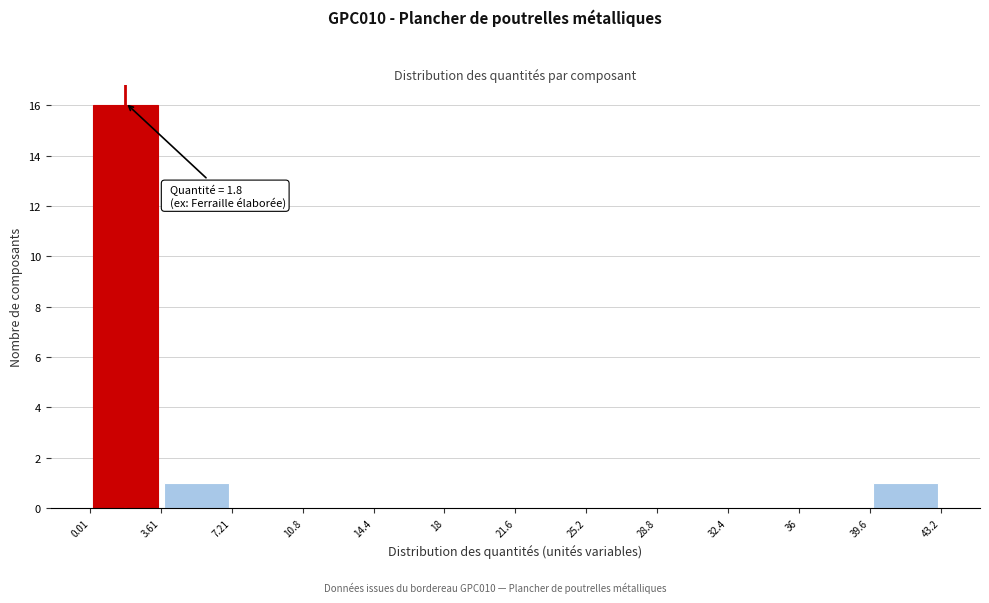

Which range on the x-axis has the tallest bar?

0.01 to 3.61